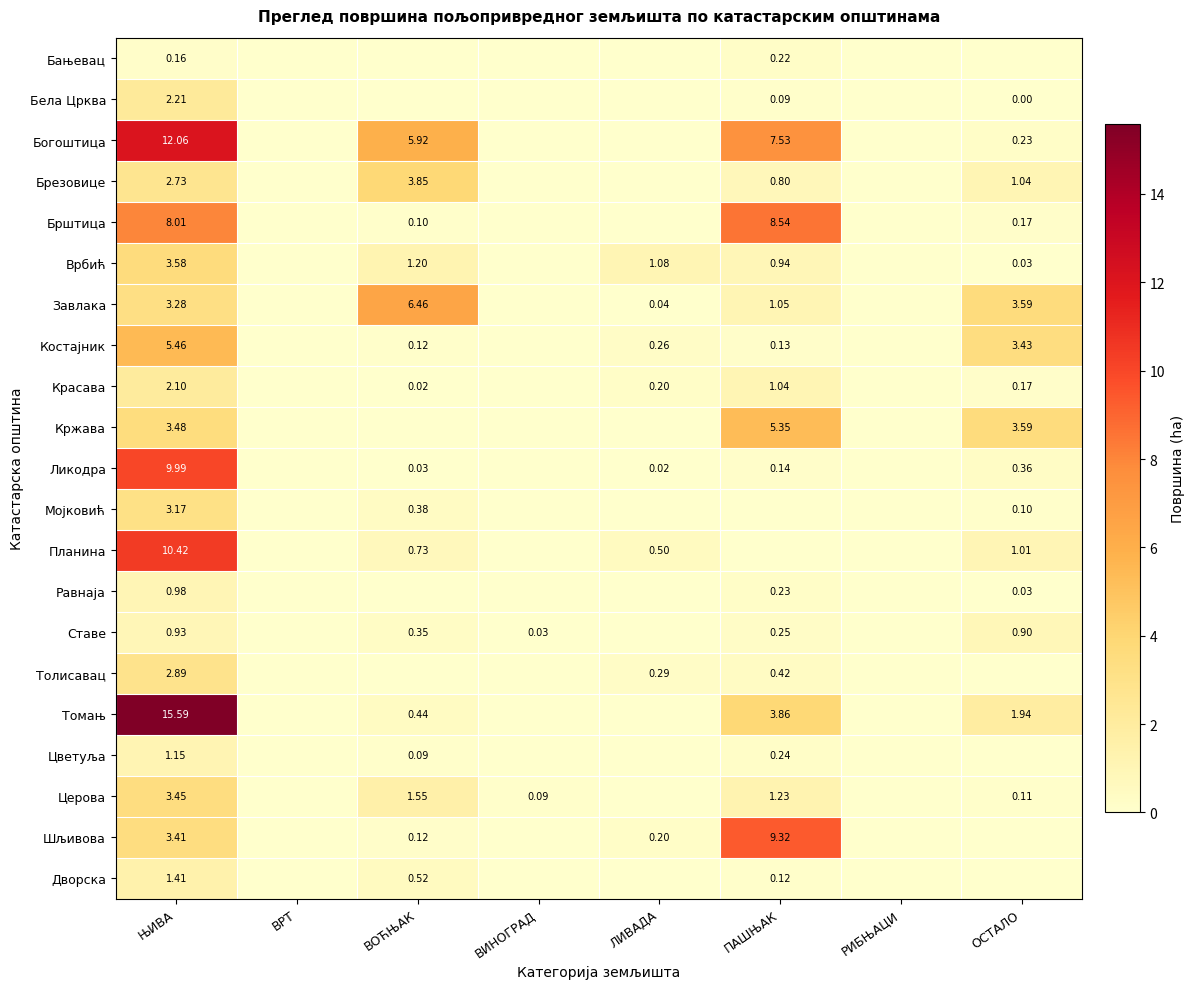

Is the value of Ликодра at ПАШЊАК greater than the value of Церова at ЊИВА?

No